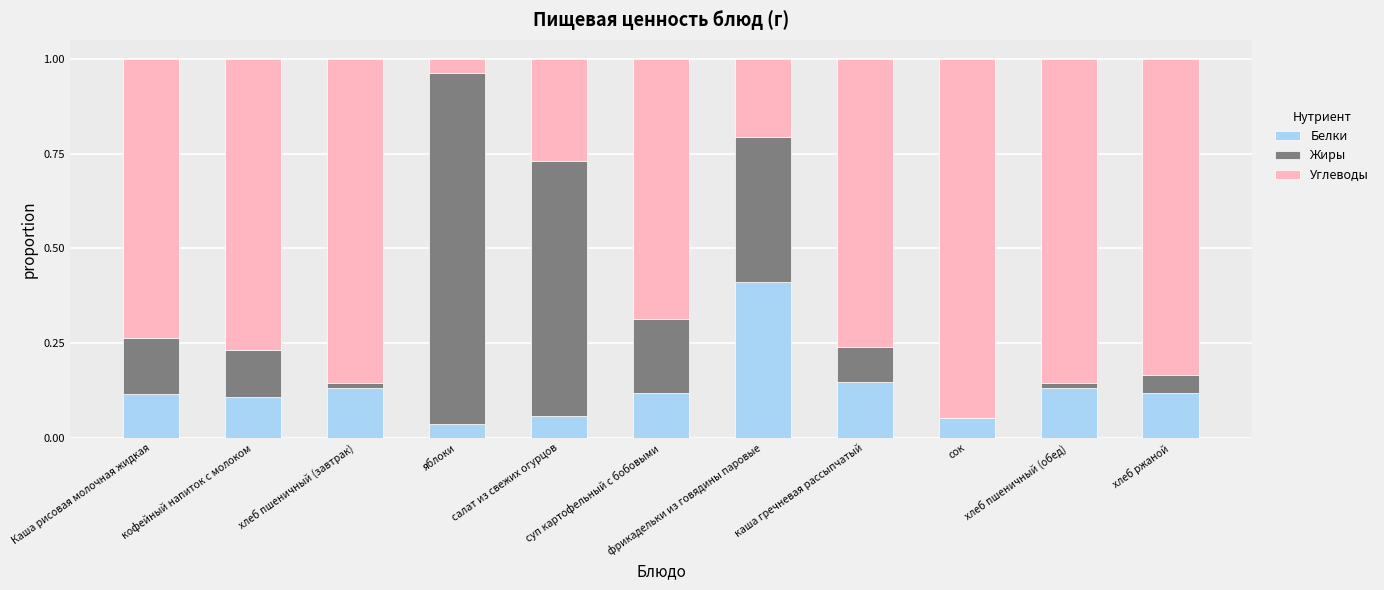

Which series changed the most between хлеб пшеничный (завтрак) and сок?

Углеводы